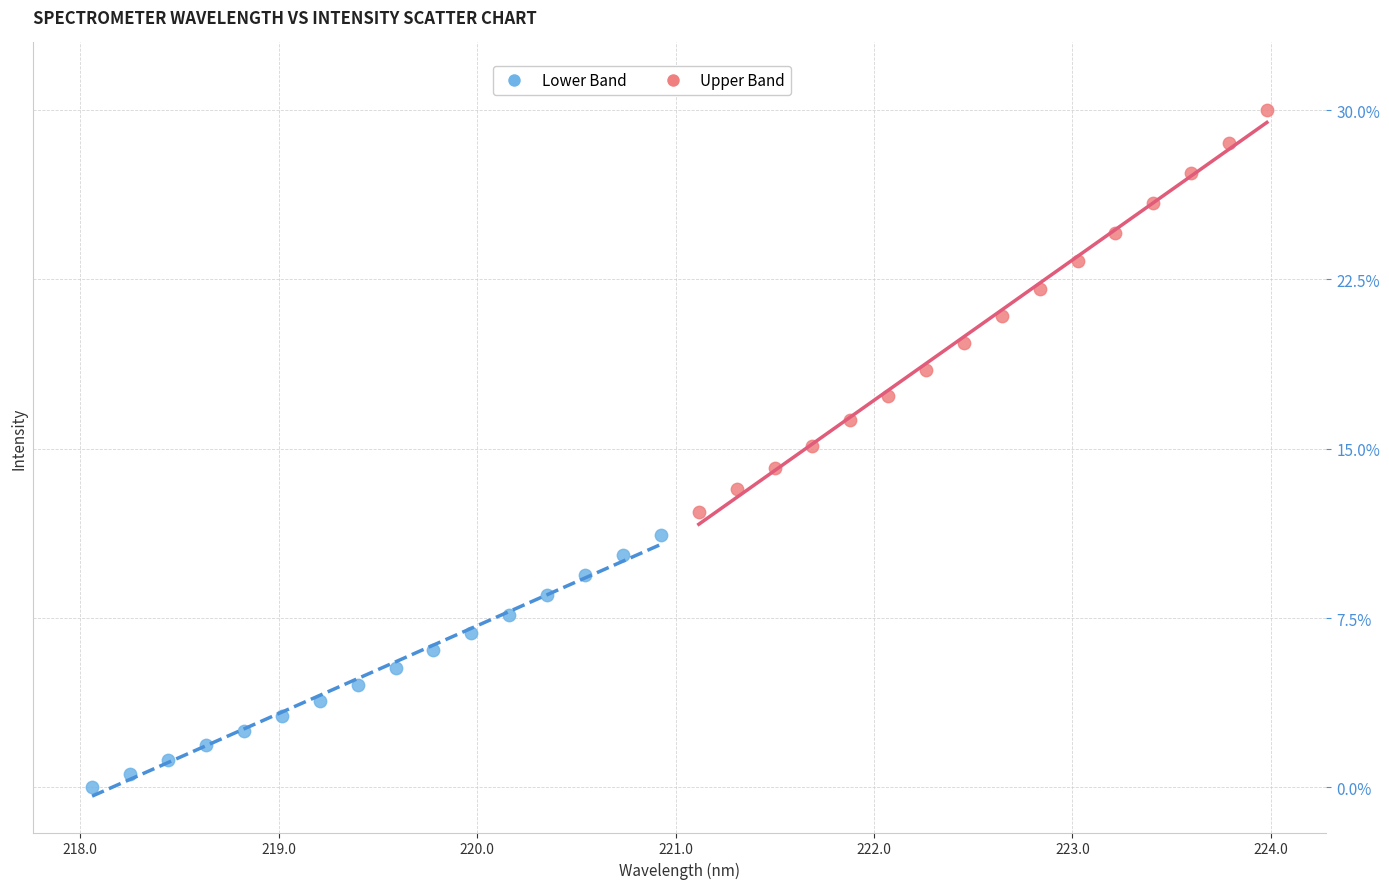

Which series has the widest spread of Y values?

Upper Band